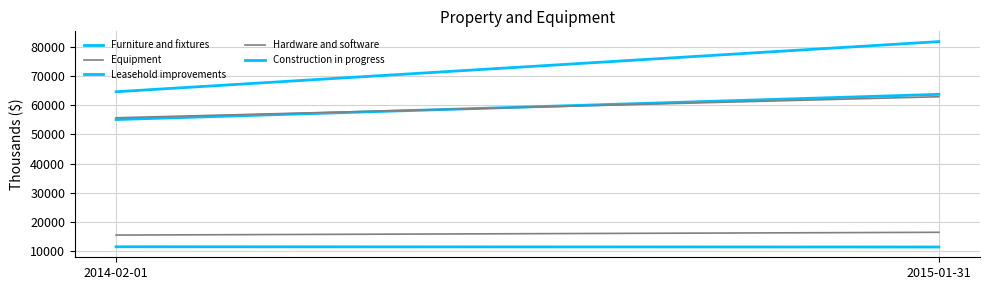

The Equipment series shows 21717 at 2014-02-01. True or false?

False